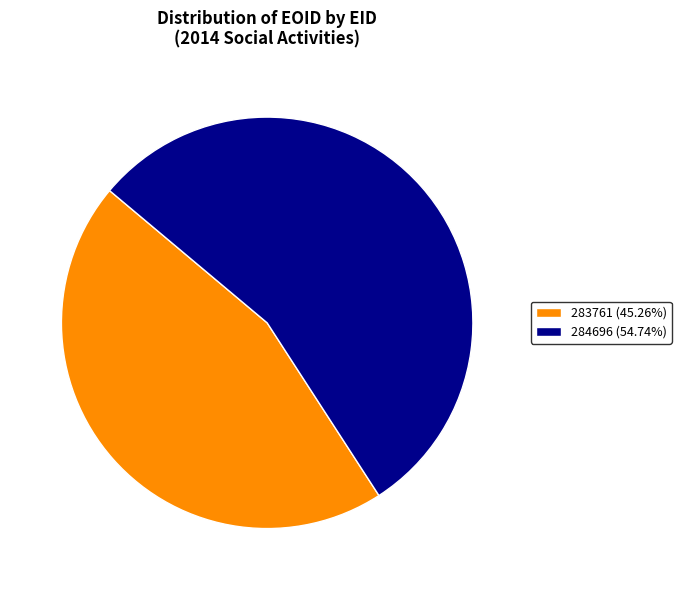

Count the number of slices in the pie.

2